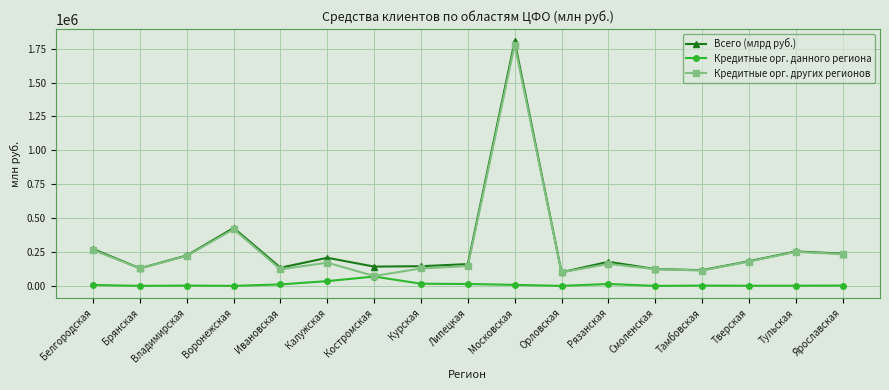

The Кредитные орг. других регионов series shows 93322 at Рязанская. True or false?

False